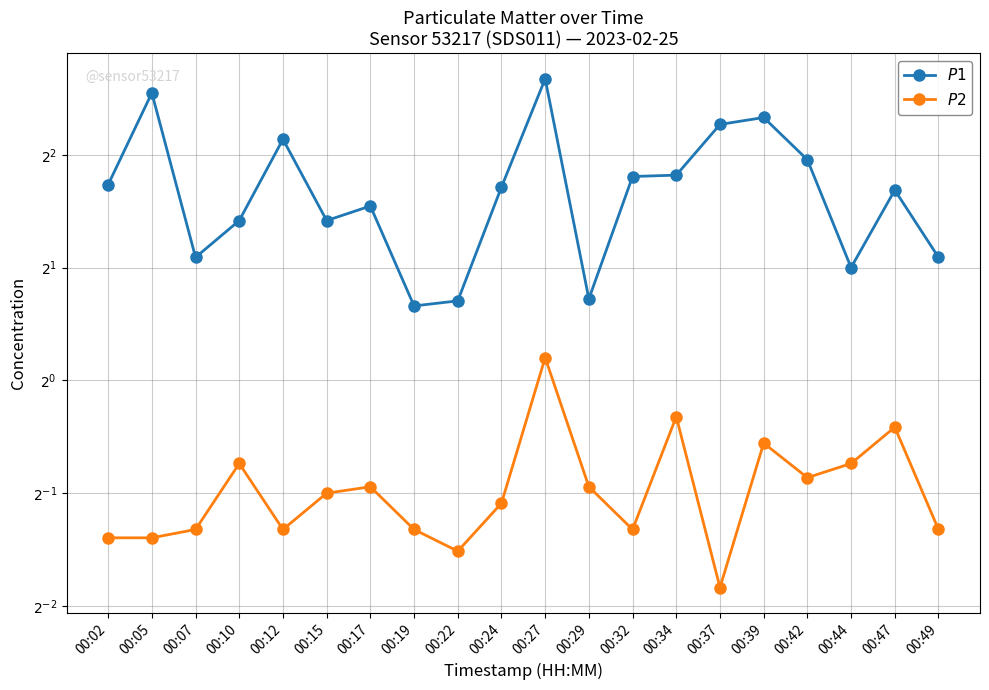

Reading right to left, list all the values displayed in this chart.

$P1$: 00:49=2.1	00:47=3.2	00:44=2.0	00:42=3.9	00:39=5.0	00:37=4.8	00:34=3.5	00:32=3.5	00:29=1.6	00:27=6.4	00:24=3.3	00:22=1.6	00:19=1.6	00:17=2.9	00:15=2.7	00:12=4.4	00:10=2.7	00:07=2.1	00:05=5.8	00:02=3.3
$P2$: 00:49=0.4	00:47=0.8	00:44=0.6	00:42=0.6	00:39=0.7	00:37=0.3	00:34=0.8	00:32=0.4	00:29=0.5	00:27=1.1	00:24=0.5	00:22=0.3	00:19=0.4	00:17=0.5	00:15=0.5	00:12=0.4	00:10=0.6	00:07=0.4	00:05=0.4	00:02=0.4